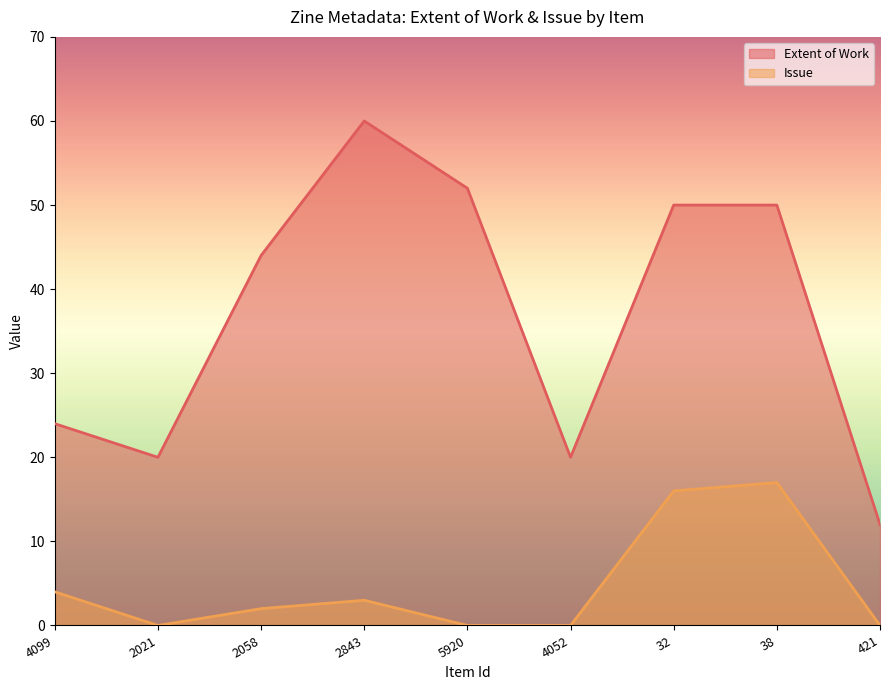

Which has a higher value, 421 or 38?

38